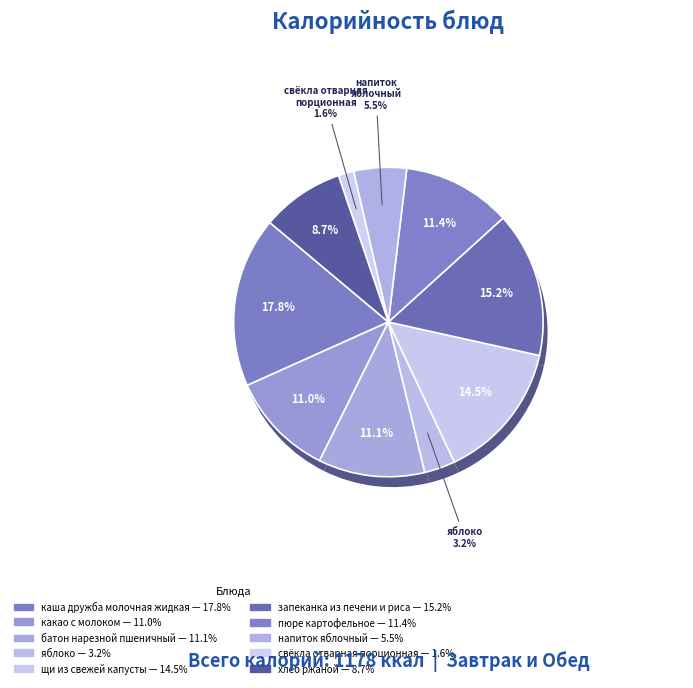

Approximately how many times larger is the value at батон нарезной
пшеничный compared to свёкла отварная
порционная?

6.9